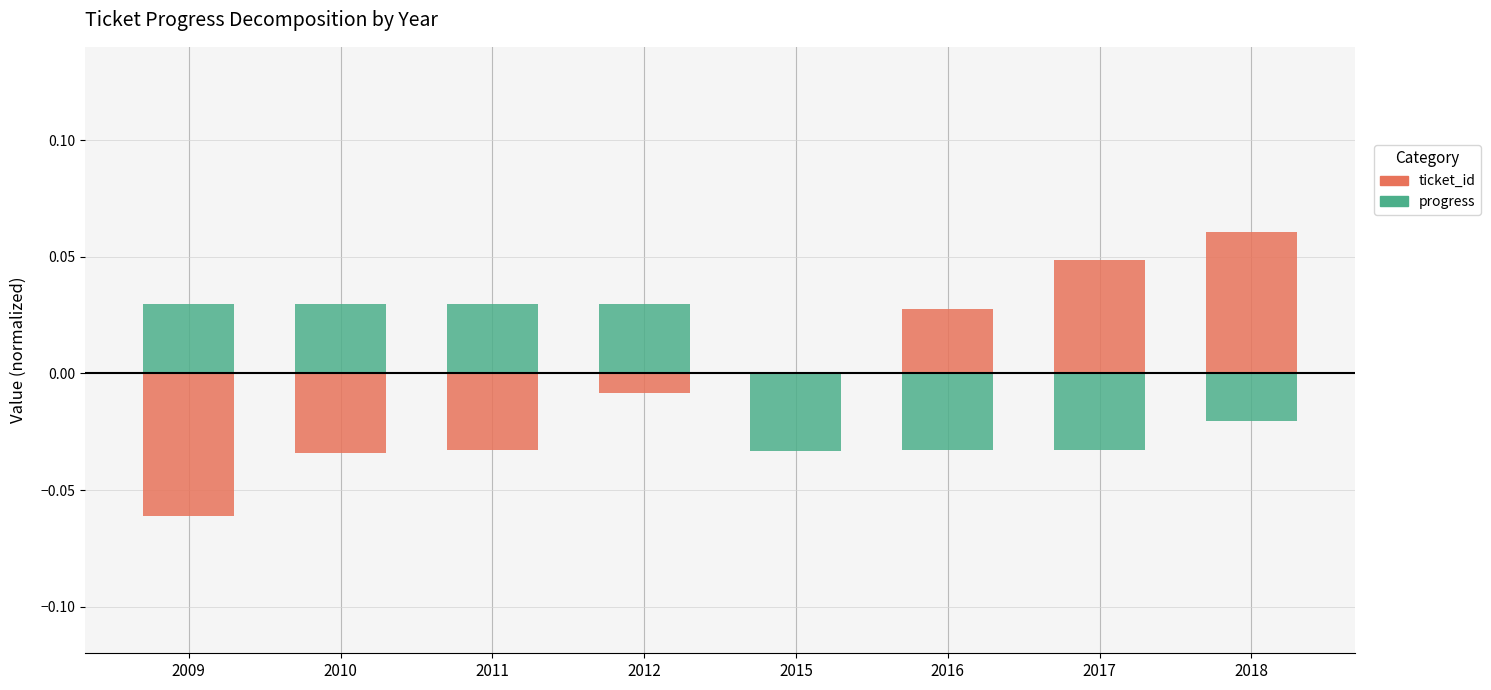

Reading right to left, list all the values displayed in this chart.

ticket_id: 2018=0.1	2017=0.0	2016=0.0	2015=0.0	2012=0.0	2011=0.0	2010=0.0	2009=0.0
progress: 2018=0.0	2017=0.0	2016=0.0	2015=0.0	2012=0.0	2011=0.0	2010=0.0	2009=0.0